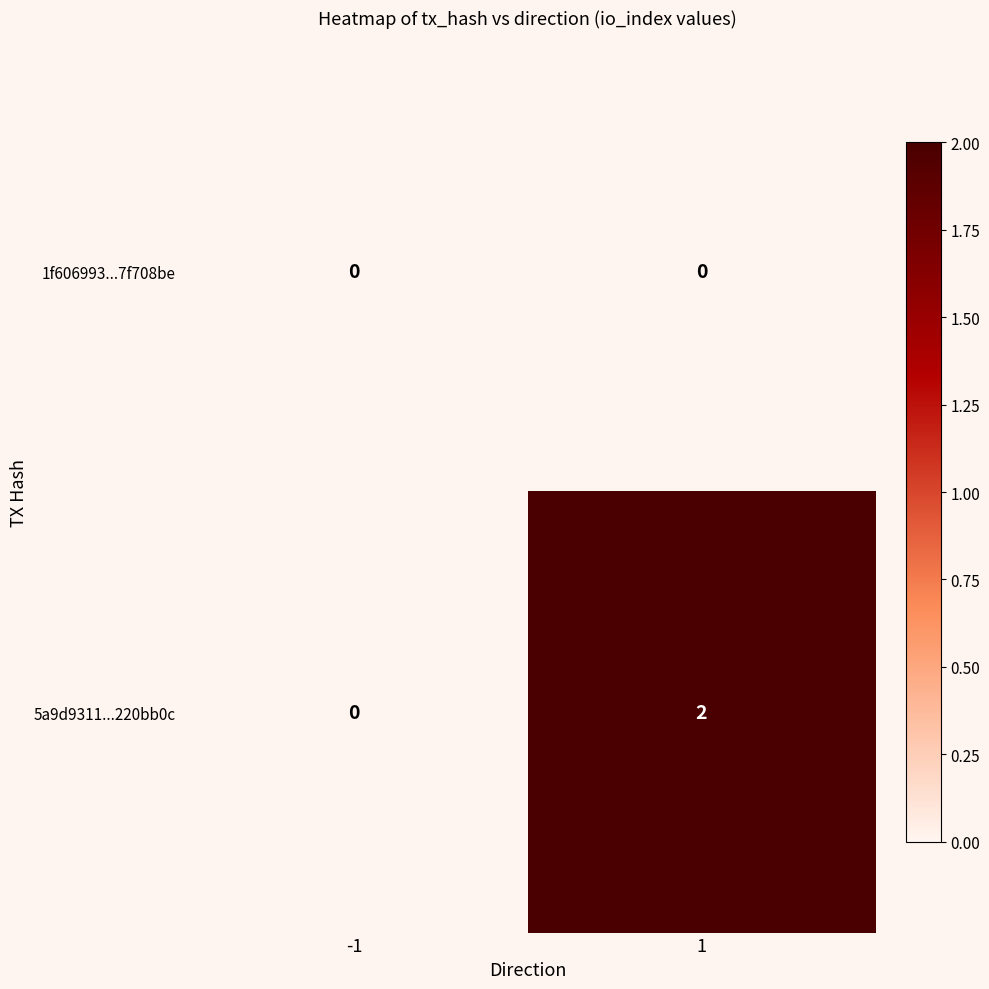

The 1f606993...7f708be series shows 0 at 1. True or false?

True